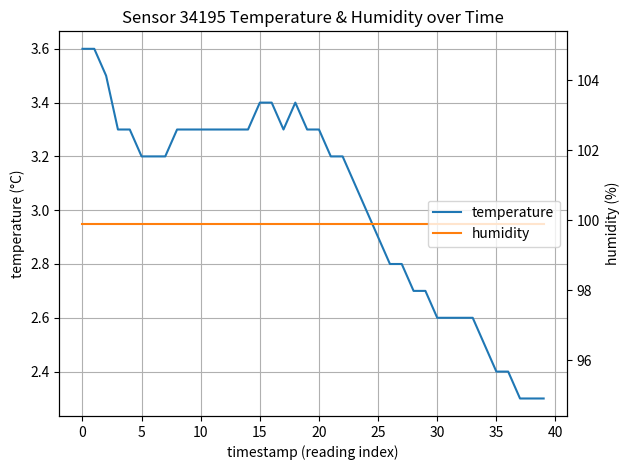

Between 25 and 37, which is larger?

25